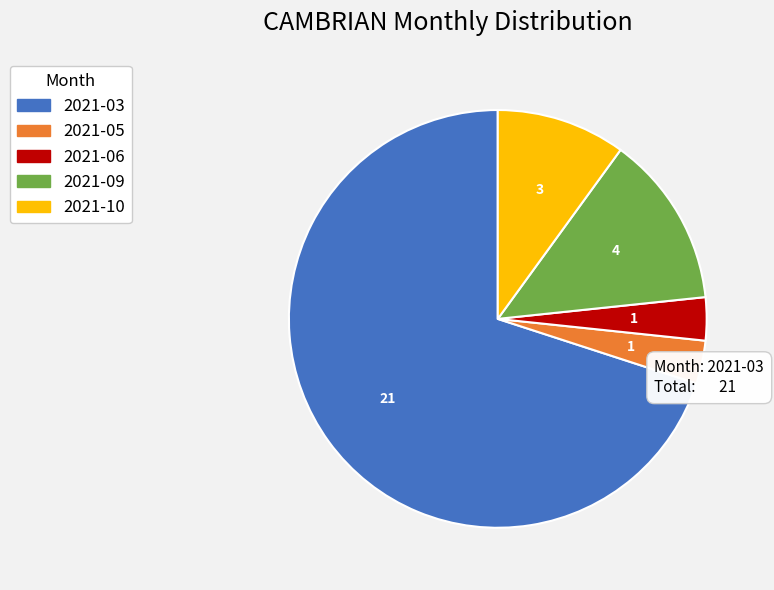

Is the sum of 2021-09 and 2021-05 greater than half?

No